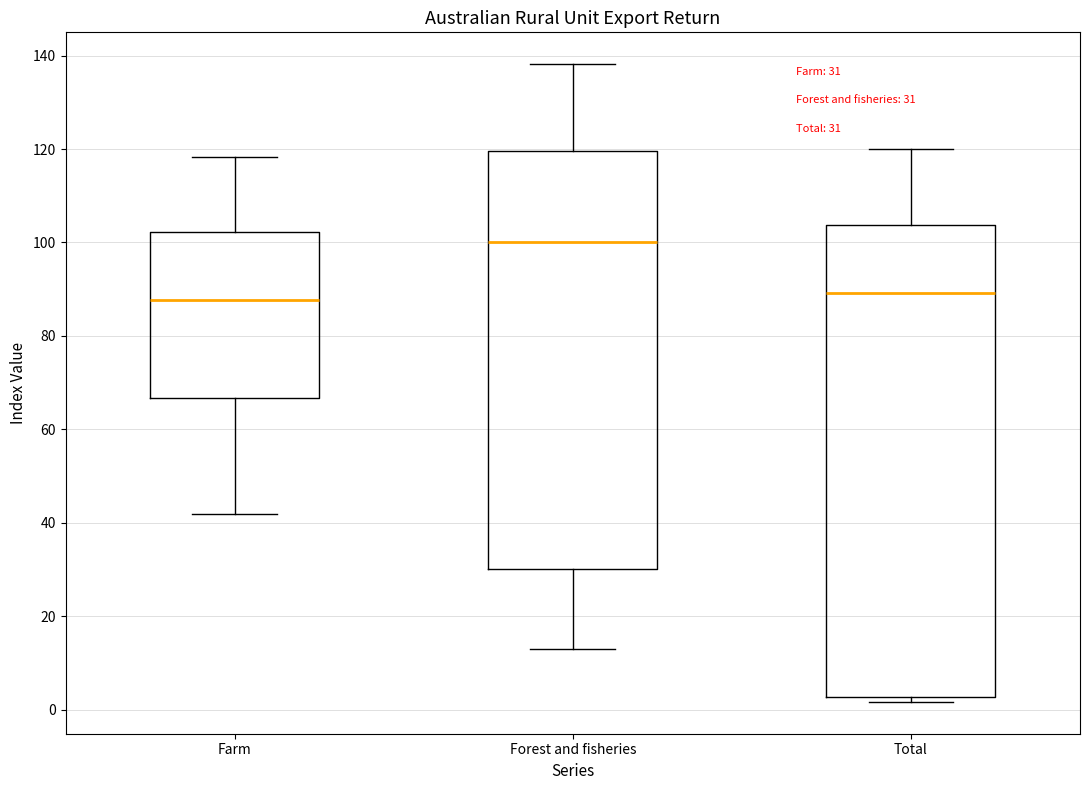

Which box is the tallest, from its lower edge to its upper edge?

Total